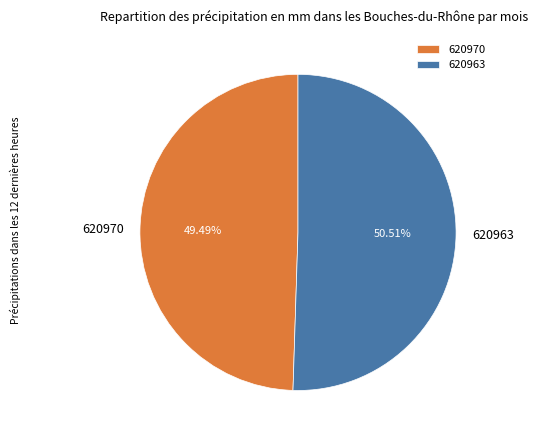

Combined, do 620963 and 620970 account for over 50%?

Yes